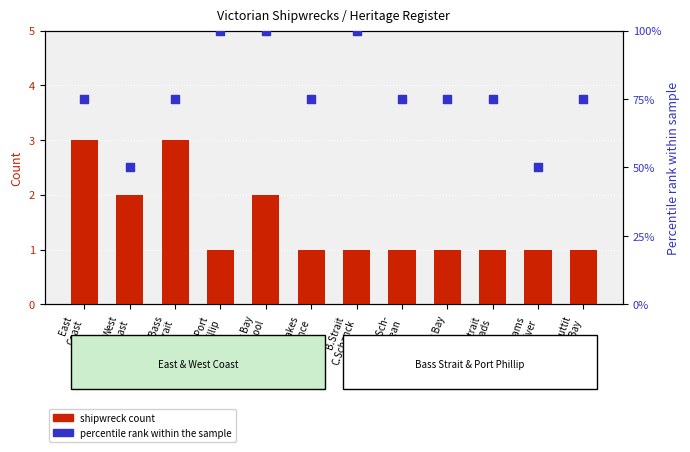

Which series reaches the minimum Y coordinate?

shipwreck count